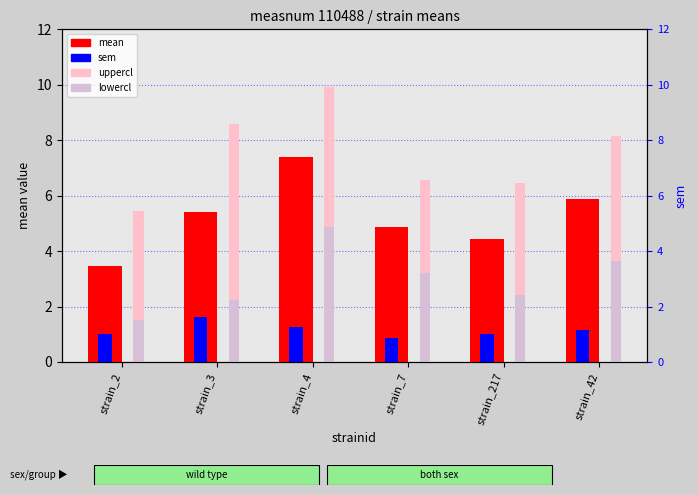

At which category is the sum across all series the highest?

strain_4